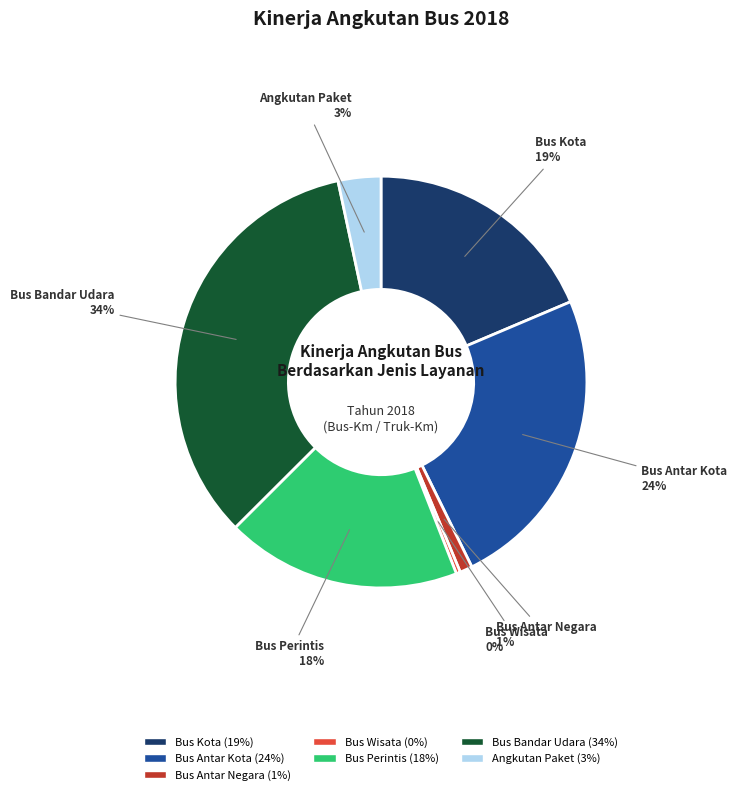

To the nearest percent, what is the combined percentage of Bus Wisata and Bus Antar Kota?

24%